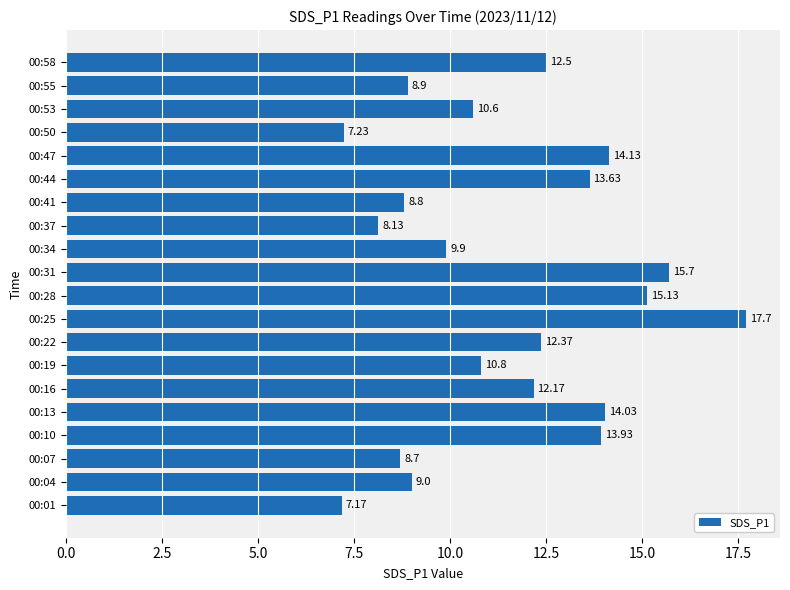

What is the average value?

11.5